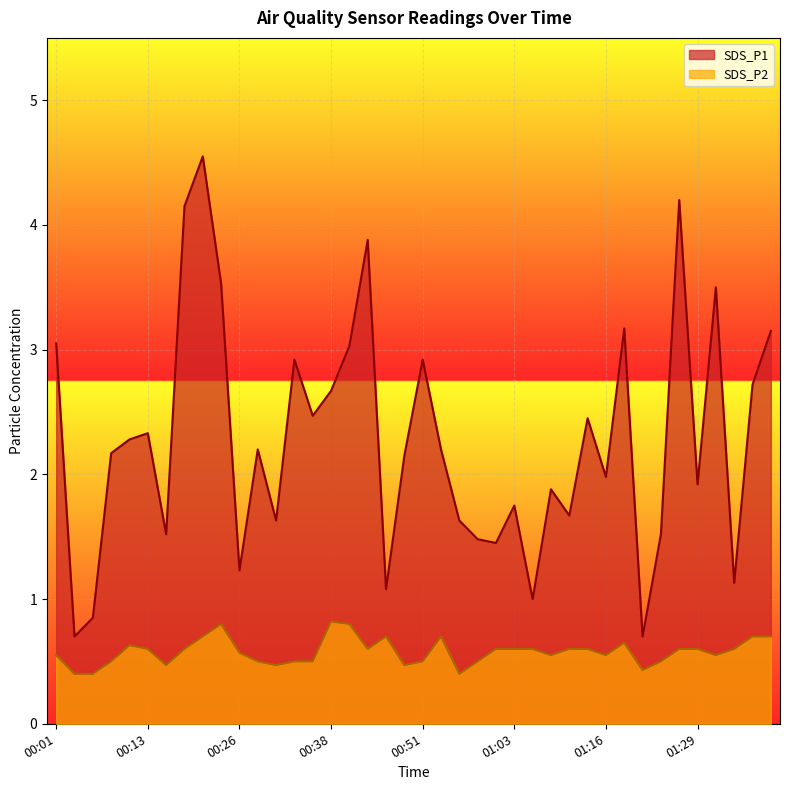

True or false: SDS_P2 and SDS_P1 cross at least once.

False